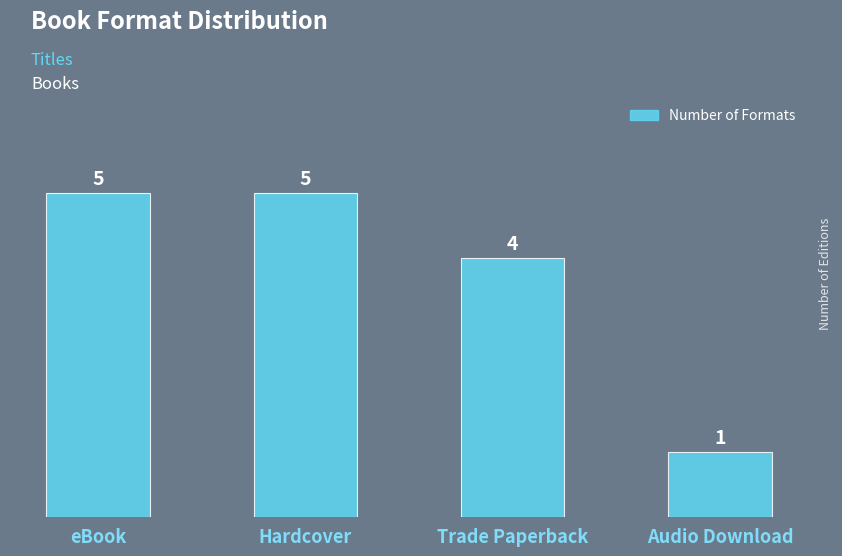

True or false: the data shows 7 at eBook.

False